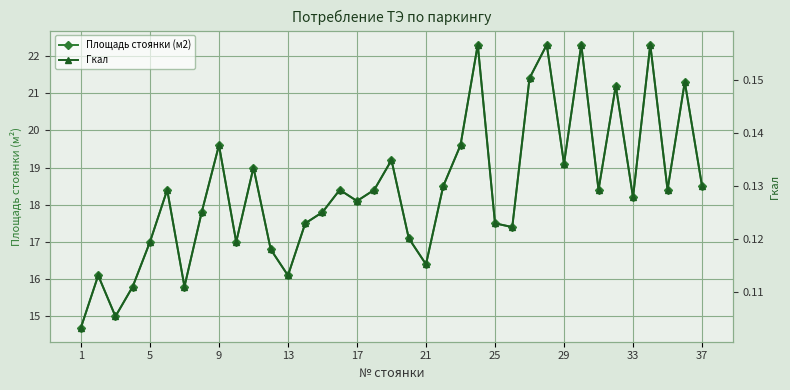

Is this an area chart (filled region under the line)?

No